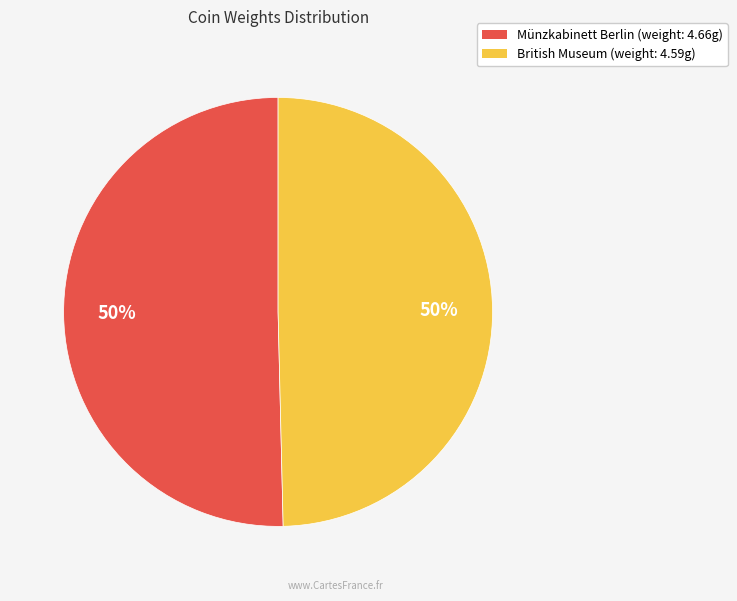

To the nearest percent, what is the average slice percentage?

50%